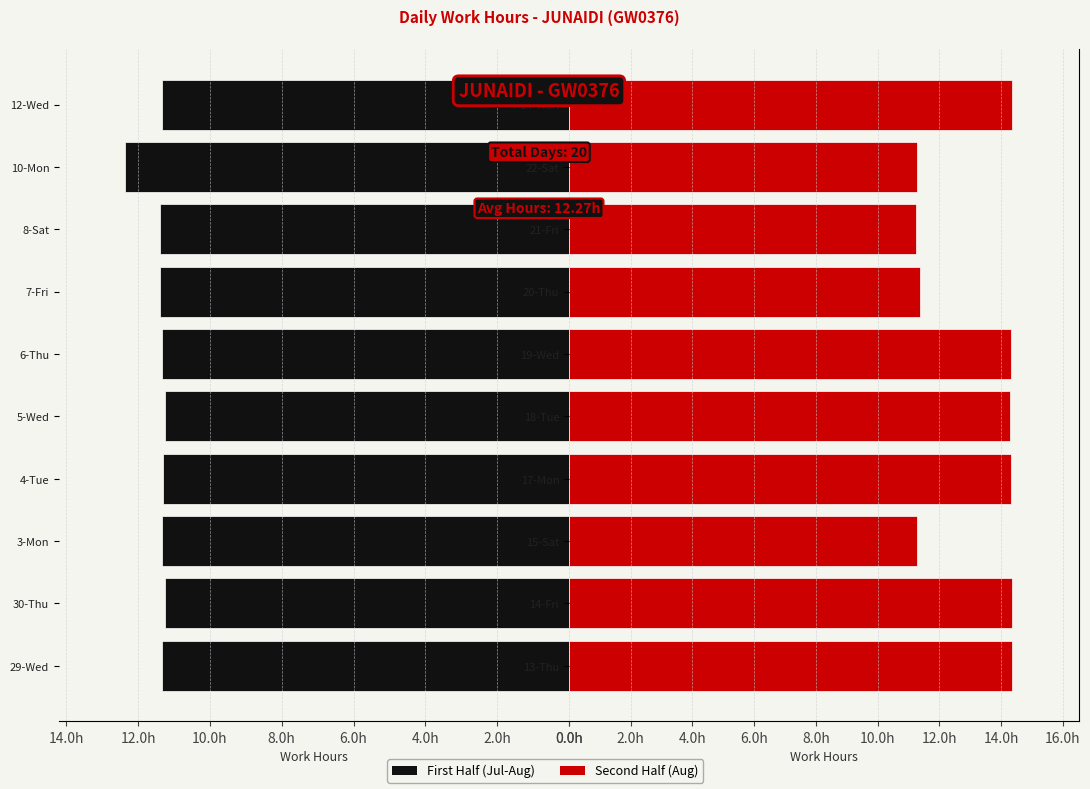

What is the average value of the First Half series?

11.4